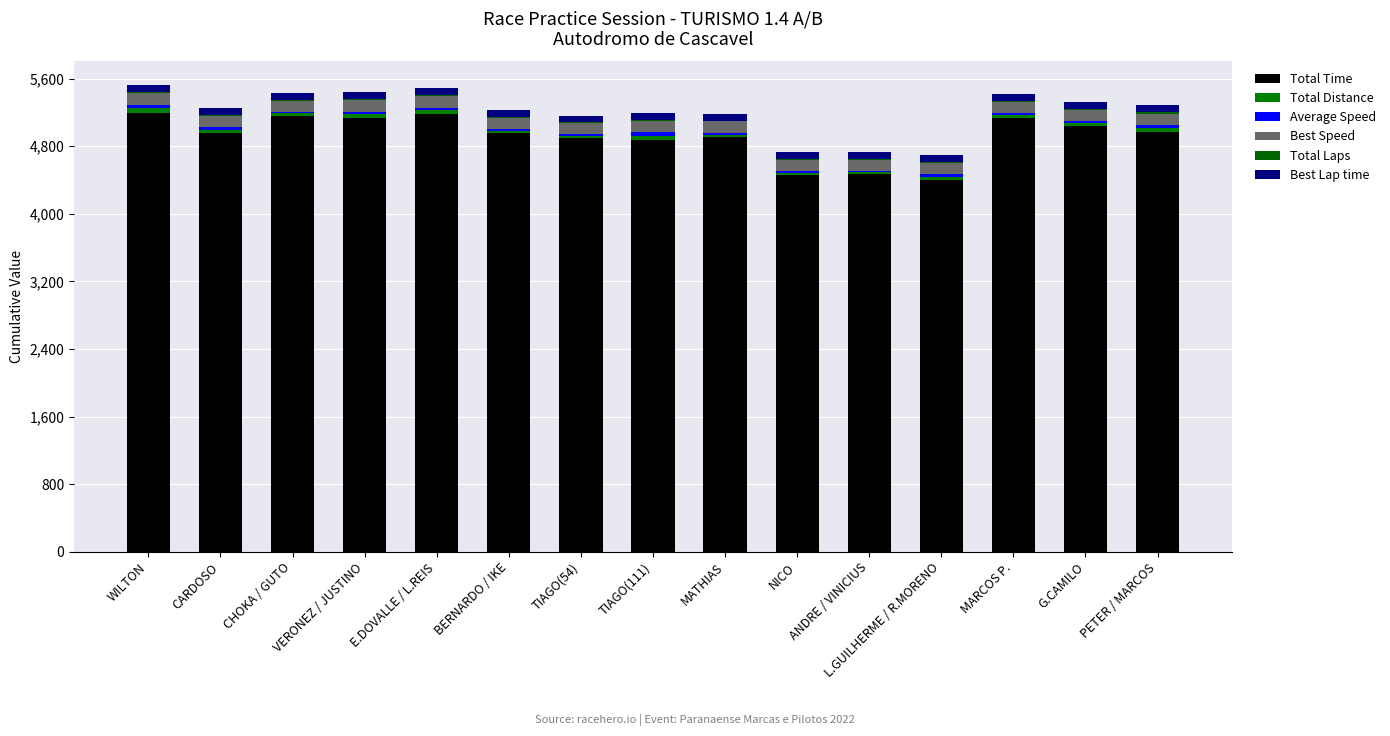

What is the label of the 3rd bar from the left?

CHOKA / GUTO